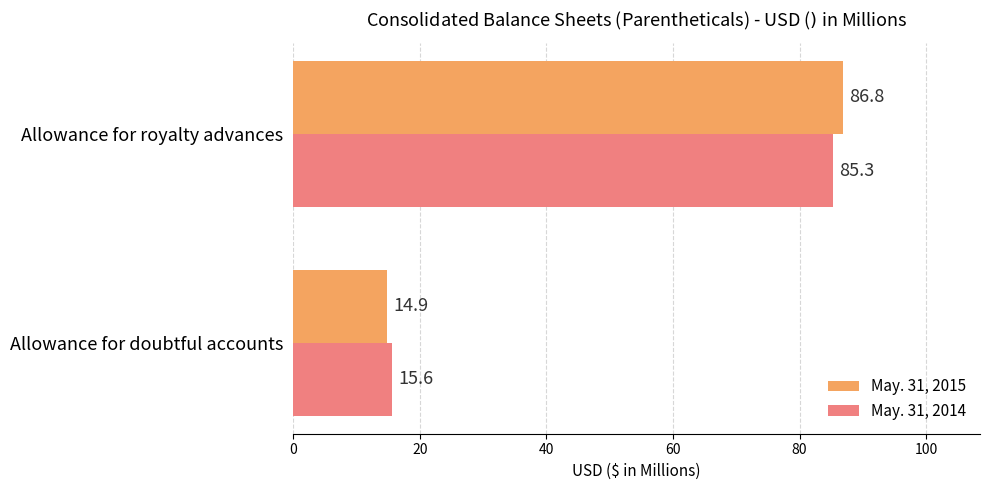

How many data points in May. 31, 2015 are above 86?

1